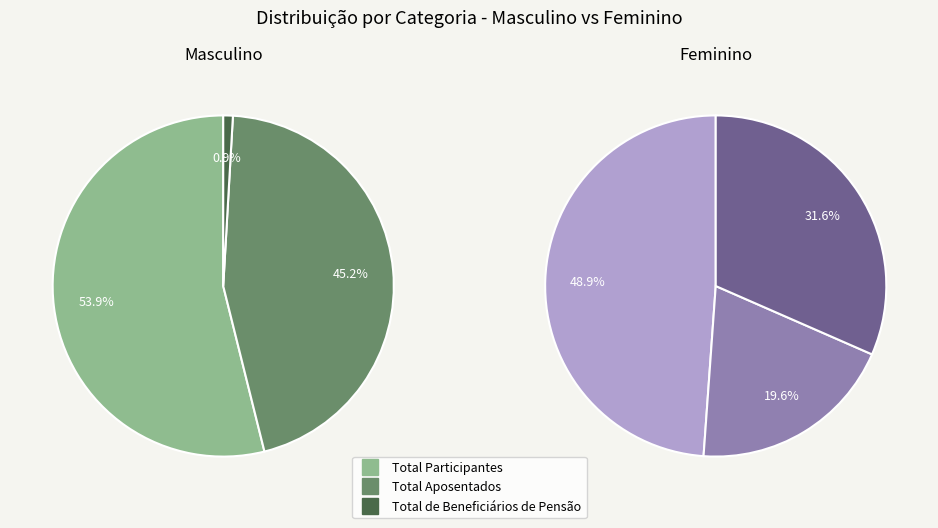

To the nearest percent, what percentage of the pie is Total Aposentados?

45%